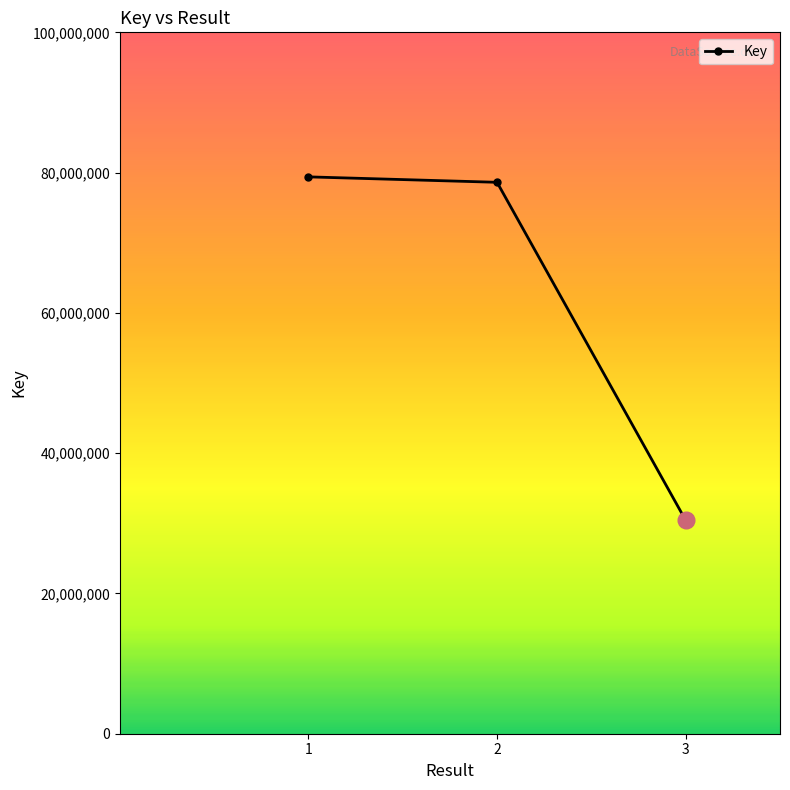

The chart shows a value of 30424431 at 3. True or false?

True